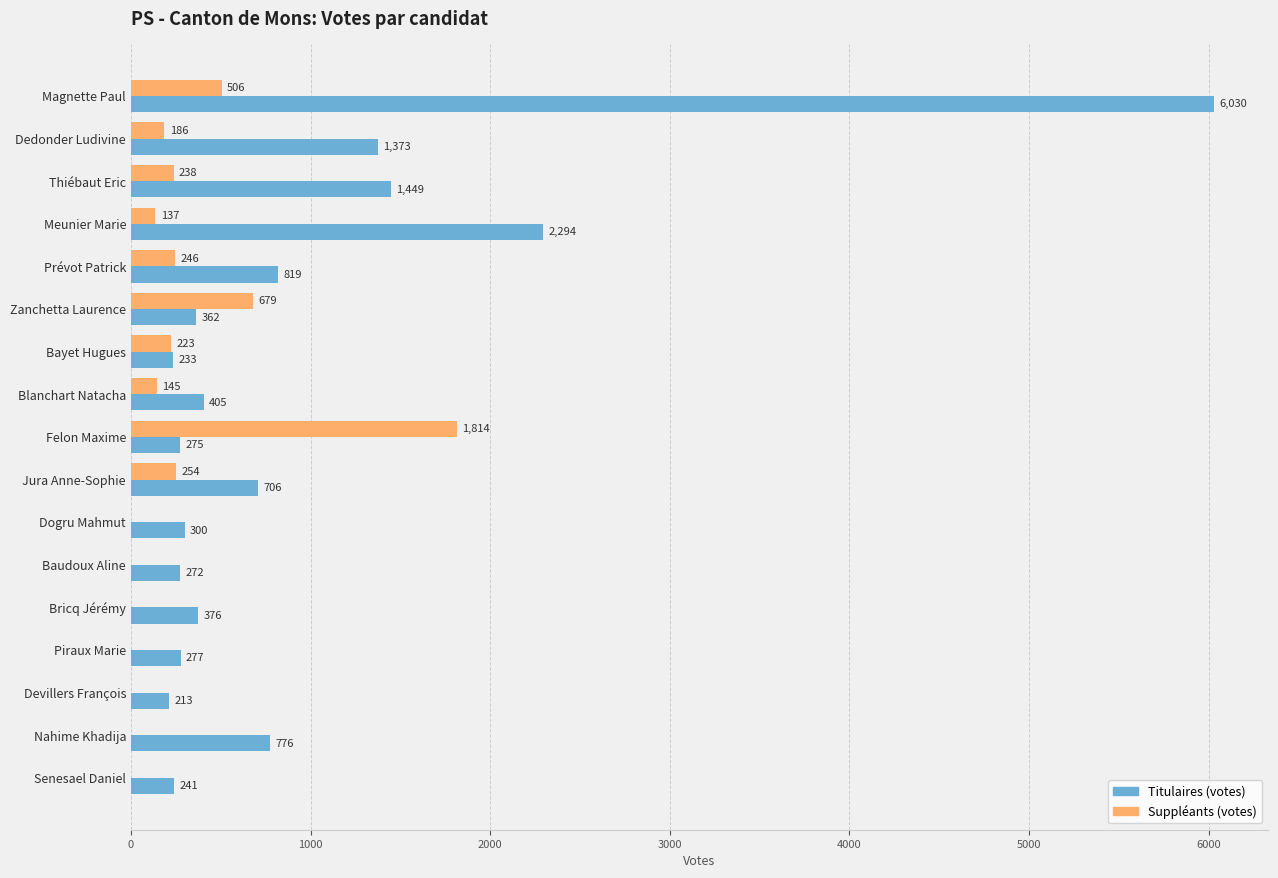

Is it true that Suppléants (votes) equals 652 at Nahime Khadija?

False